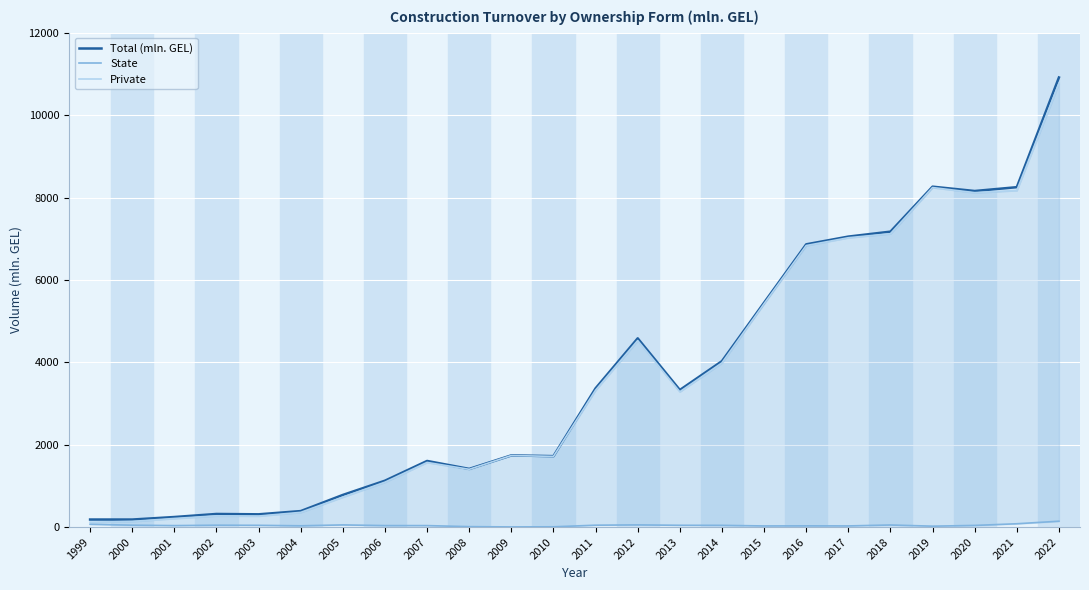

Which series has the largest total across all categories?

Total (mln. GEL)